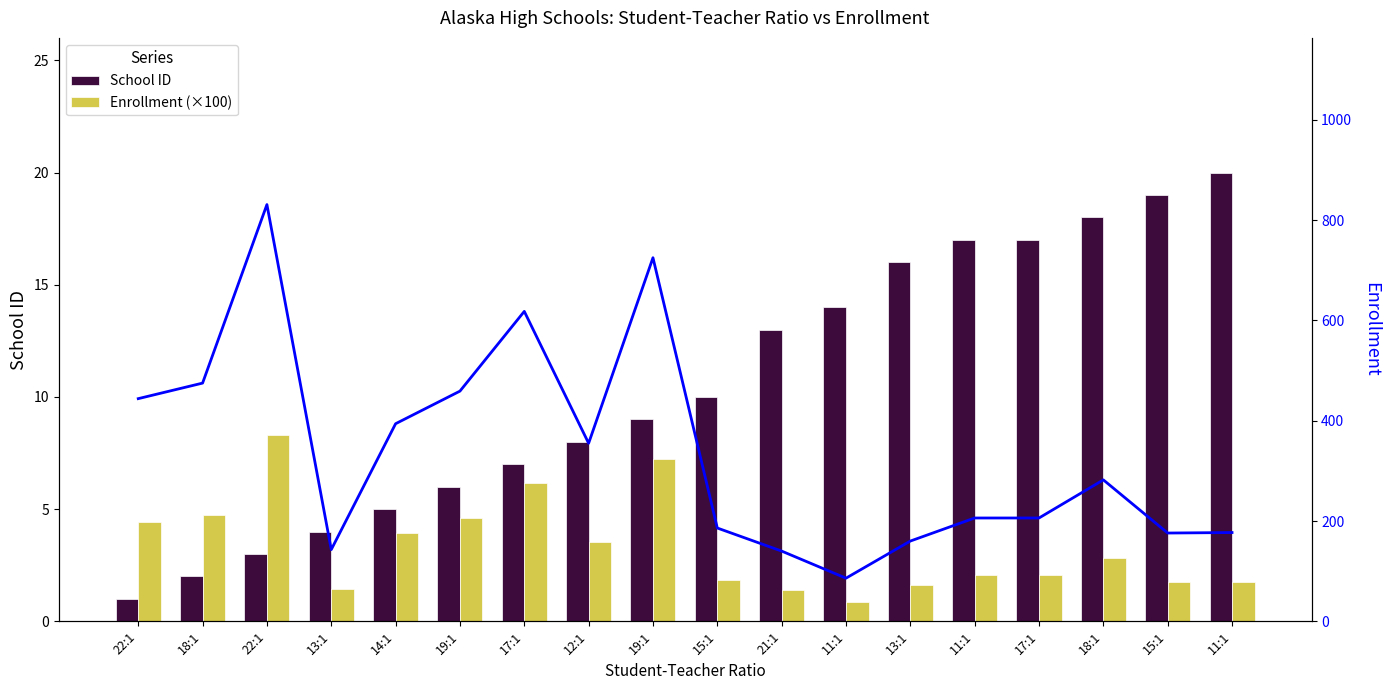

What is the average value of the School ID series?

10.5